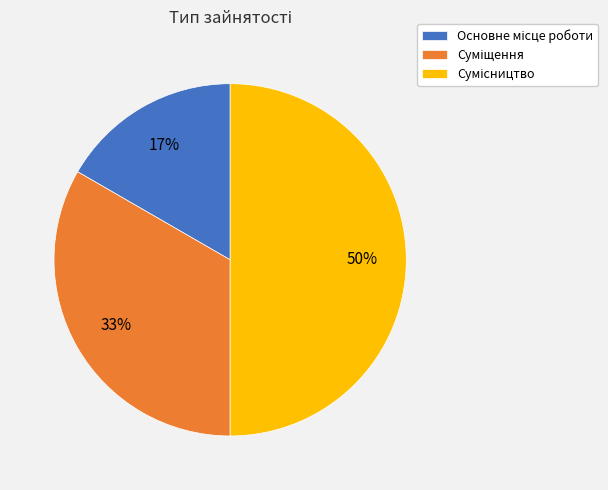

To the nearest percent, what is the difference between the largest and smallest slice percentages?

33%